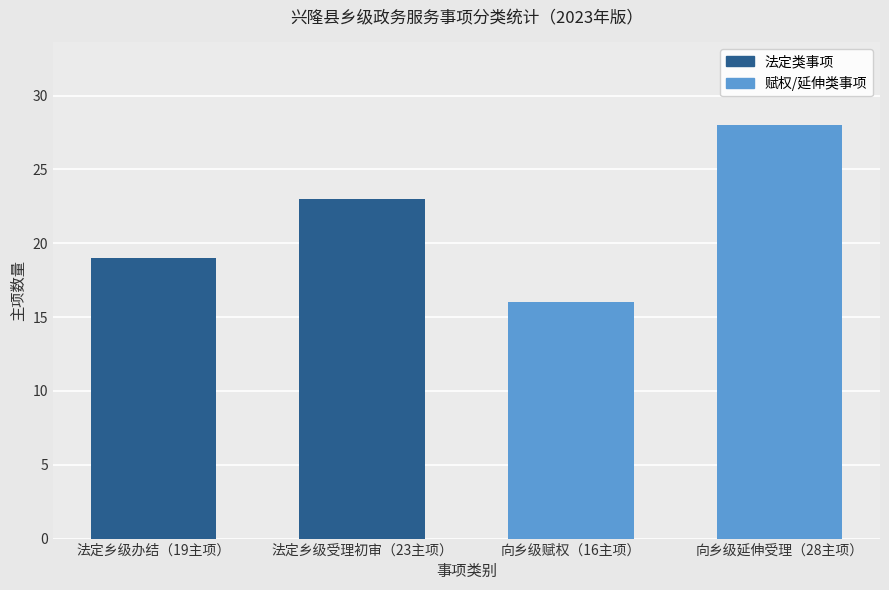

How many data points are less than 23?

2